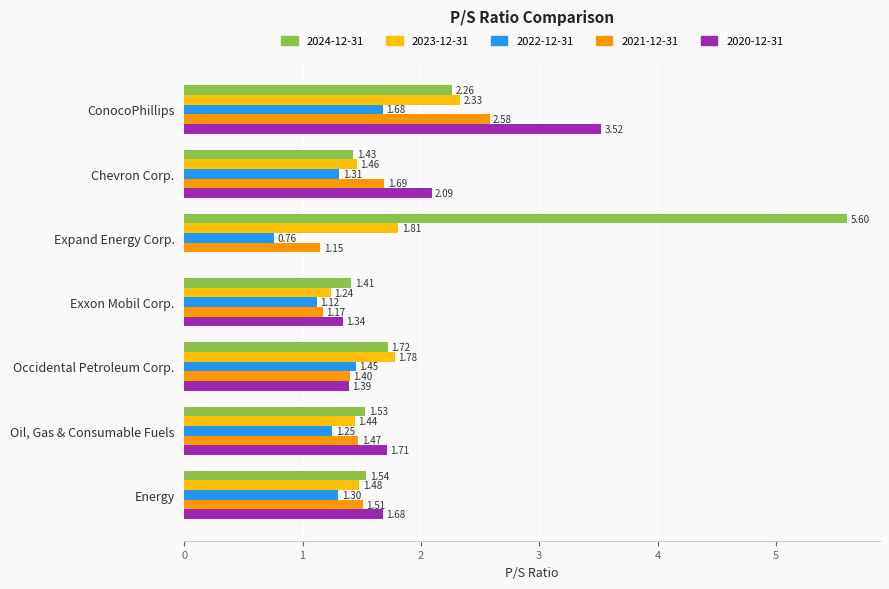

What is the sum of the 2020-12-31 values at Occidental Petroleum Corp. and Oil, Gas & Consumable Fuels?

3.1